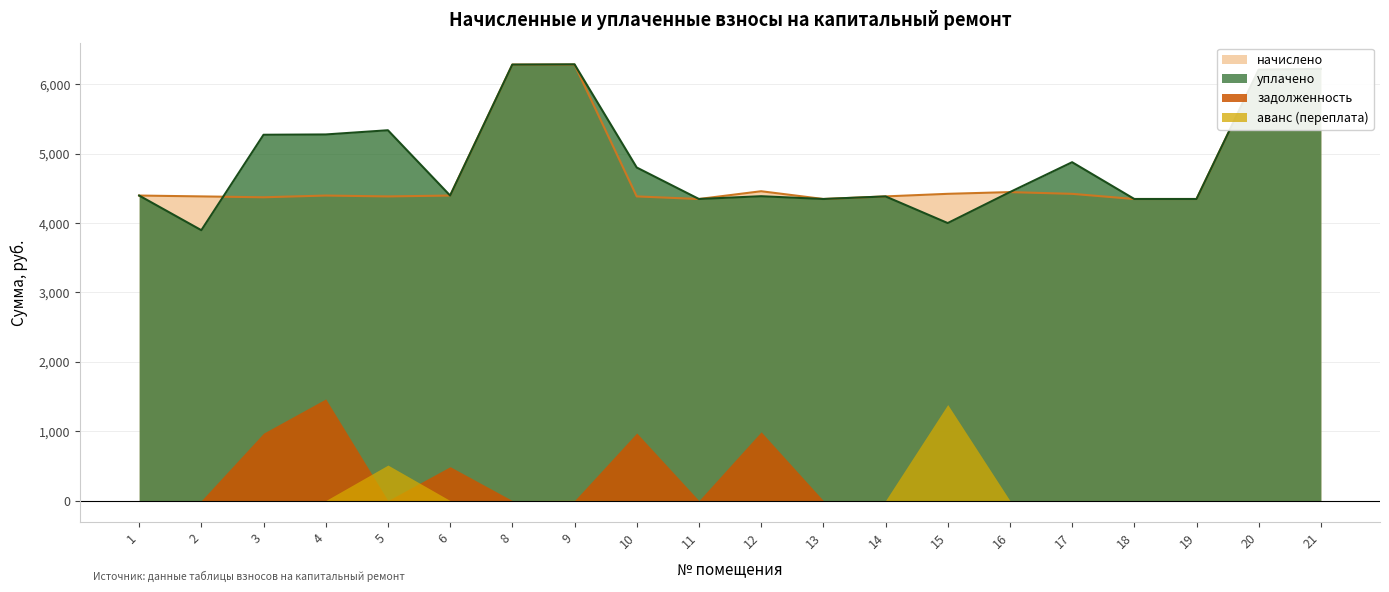

What is the average value of the начислено series?

4761.8